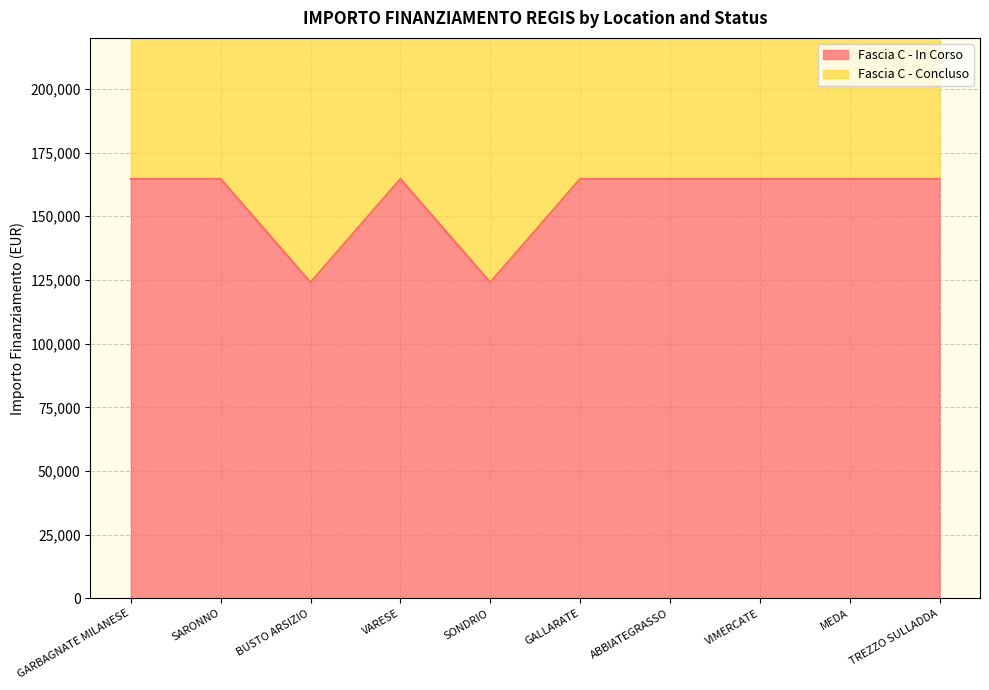

What is the label of the 6th point from the right?

SONDRIO